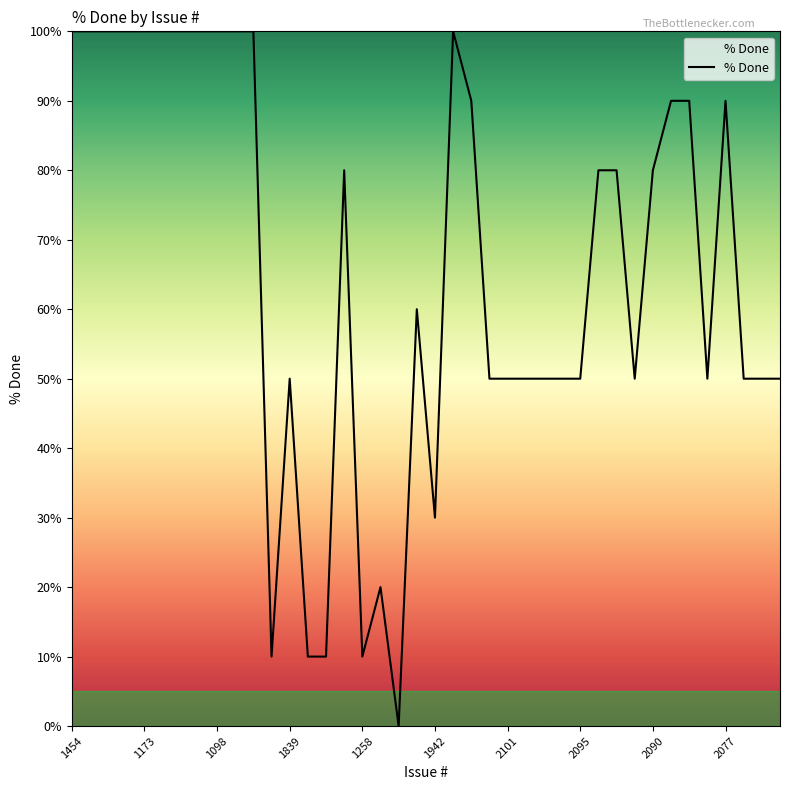

What is the difference between the maximum and minimum values?

100